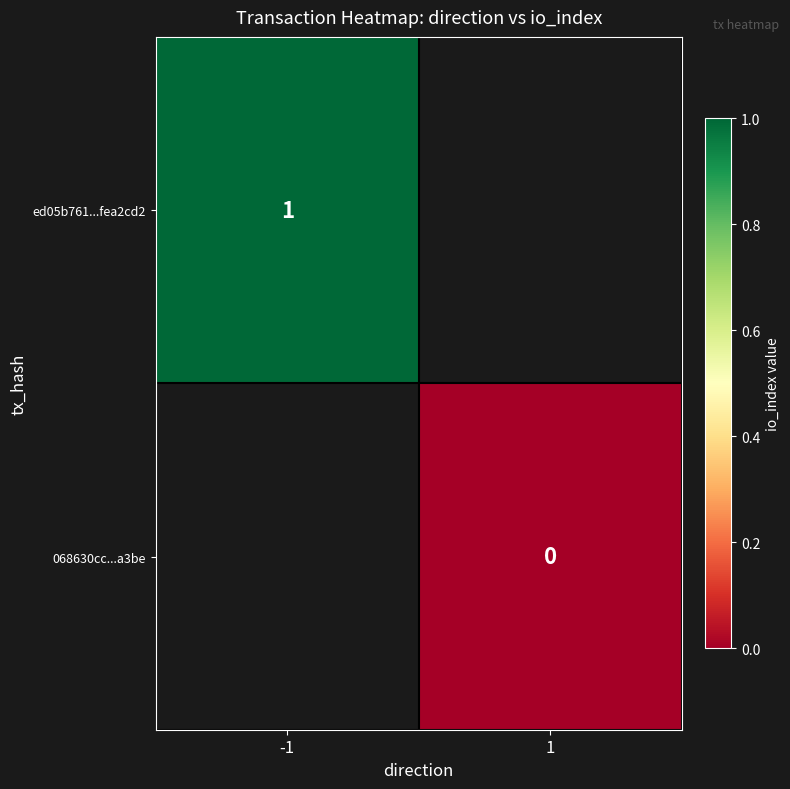

True or false: ed05b761...fea2cd2 has a value of 1 at -1.

True